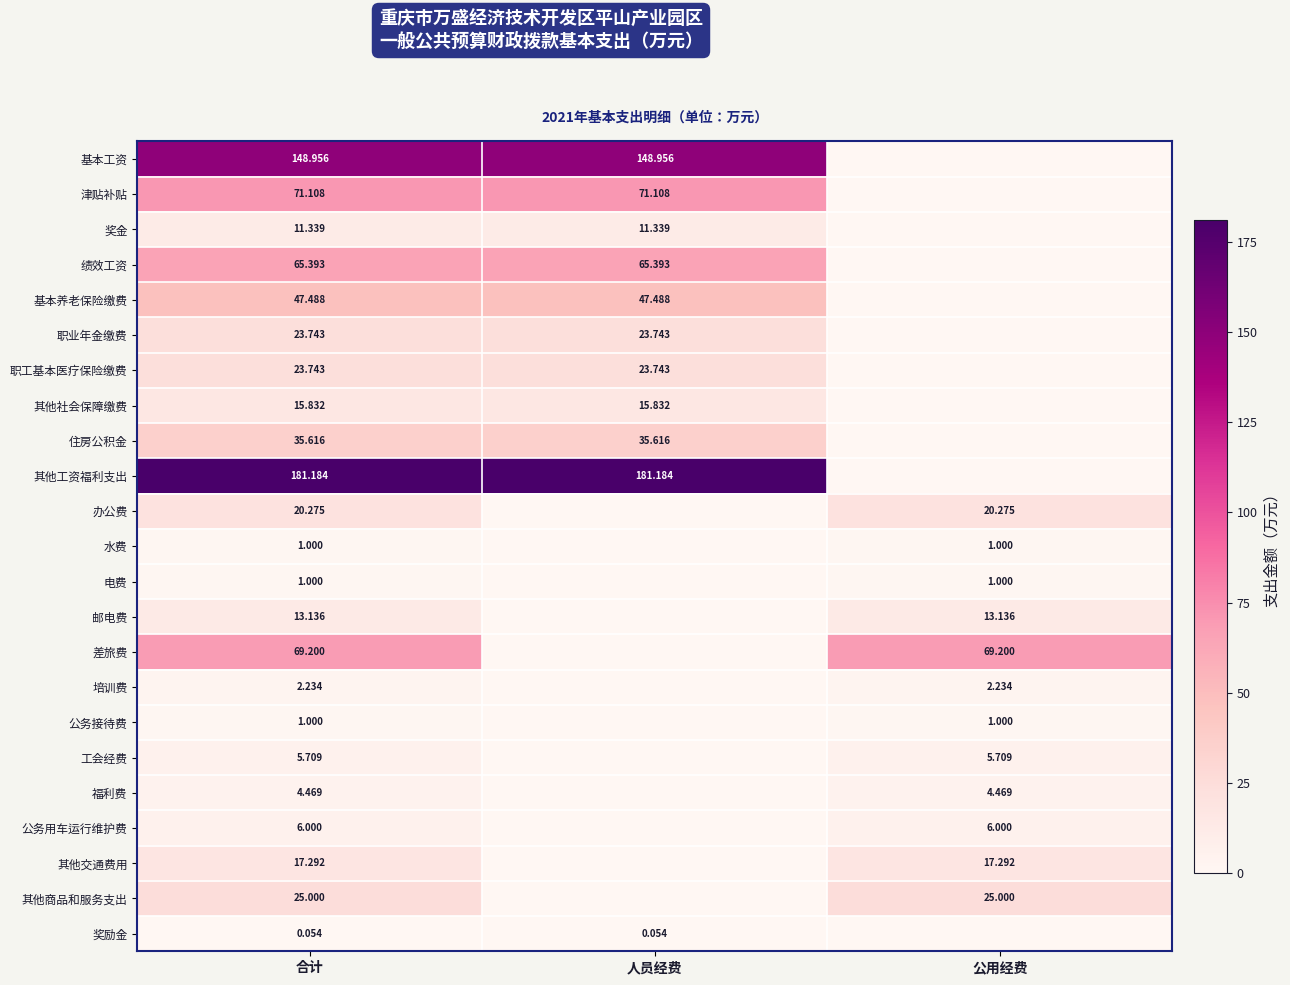

Is the value of 奖金 at 合计 greater than the value of 工会经费 at 合计?

Yes